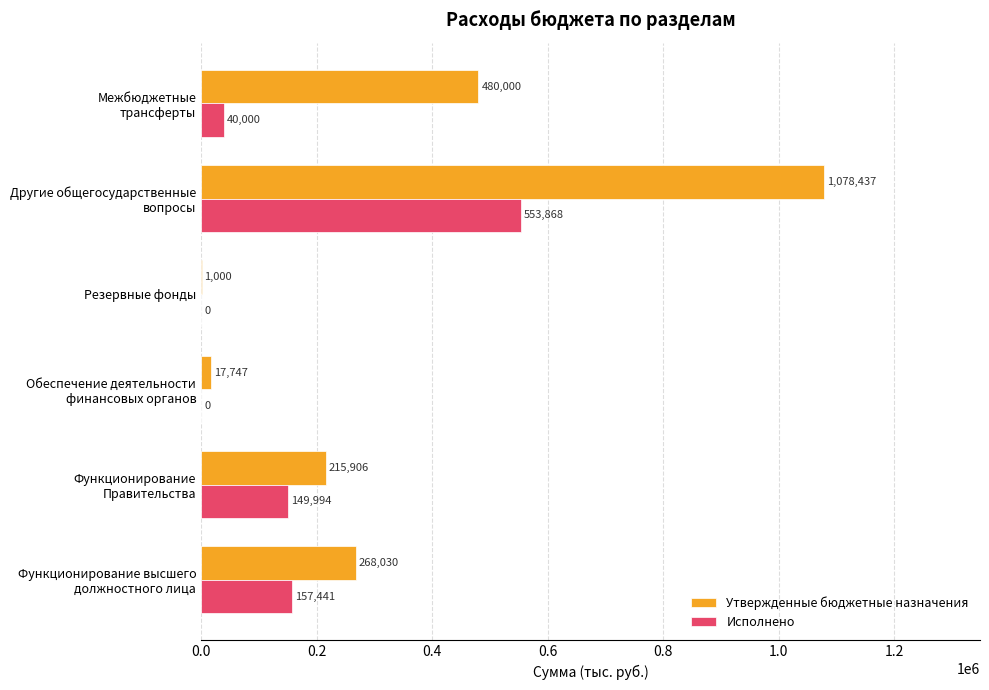

What is the maximum value shown in the chart?

1078437.0